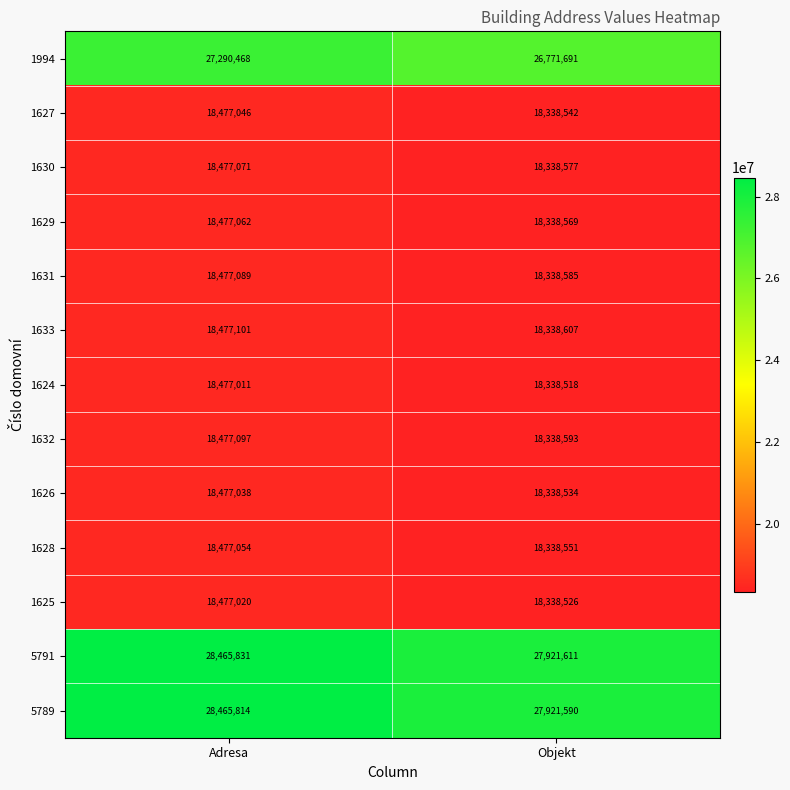

The value of 1626 at Adresa is 18477038. True or false?

True